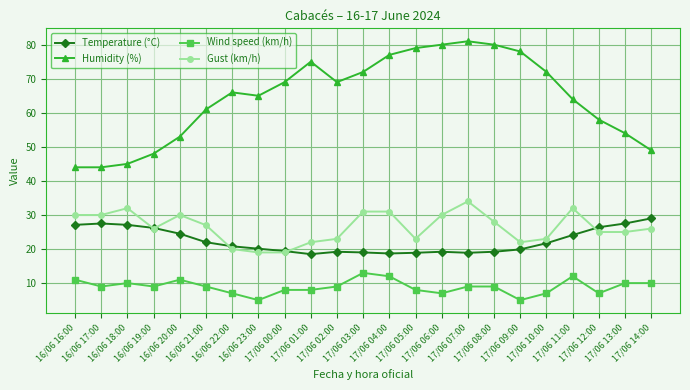

What is the average value of the Humidity (%) series?

64.5